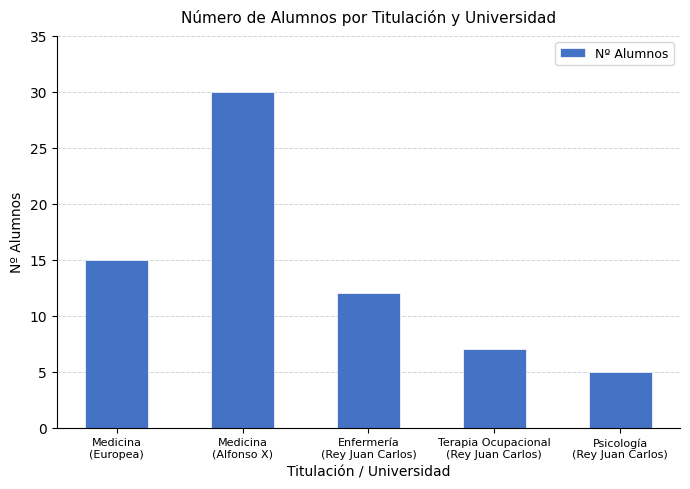

At which category does the chart reach its peak across all series?

Medicina
(Alfonso X)